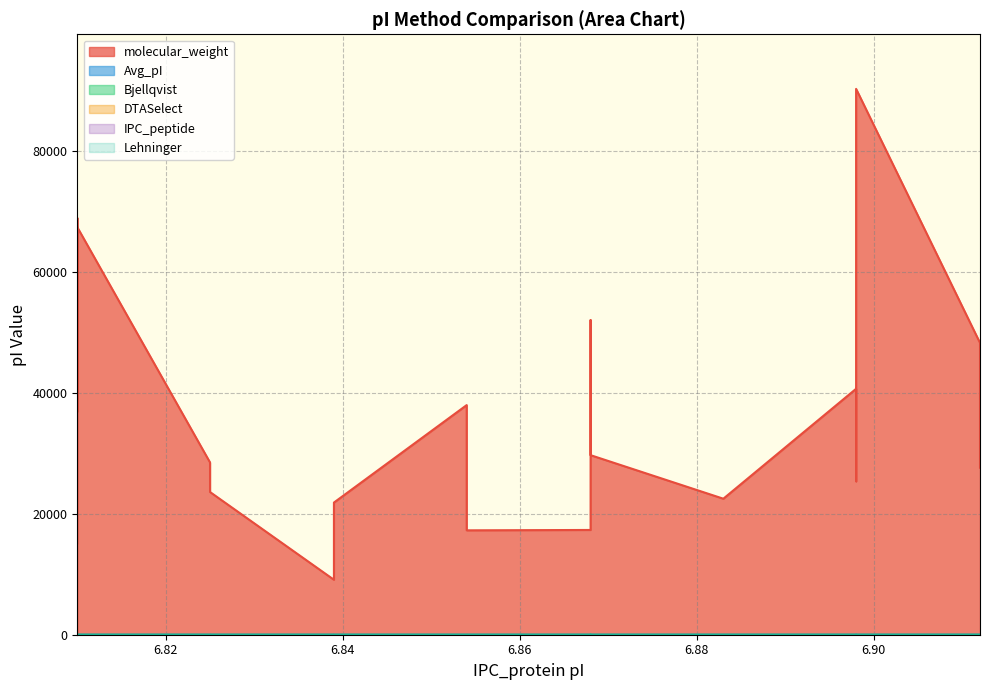

Which series has the largest range (max minus min)?

molecular_weight